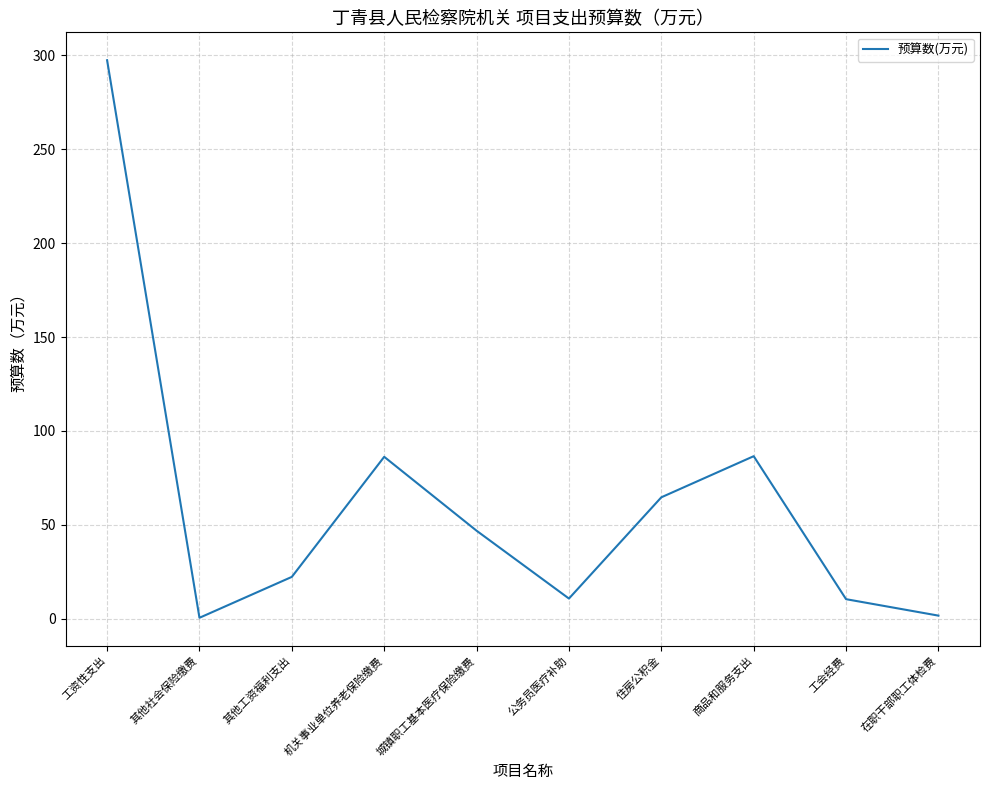

What is the greatest value displayed?

297.4